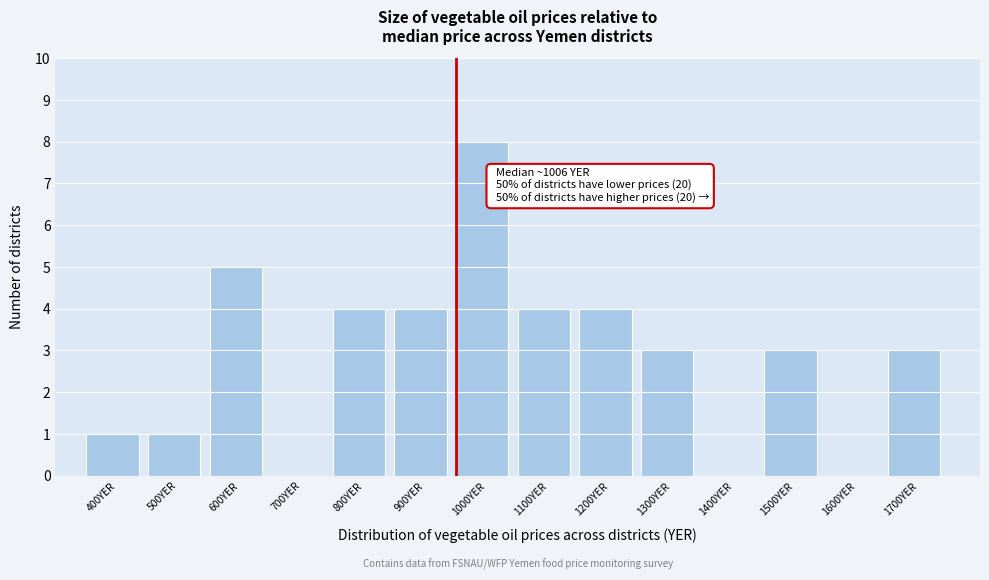

Reading right to left, list all the values displayed in this chart.

1700YER=3	1600YER=0	1500YER=3	1400YER=0	1300YER=3	1200YER=4	1100YER=4	1000YER=8	900YER=4	800YER=4	700YER=0	600YER=5	500YER=1	400YER=1